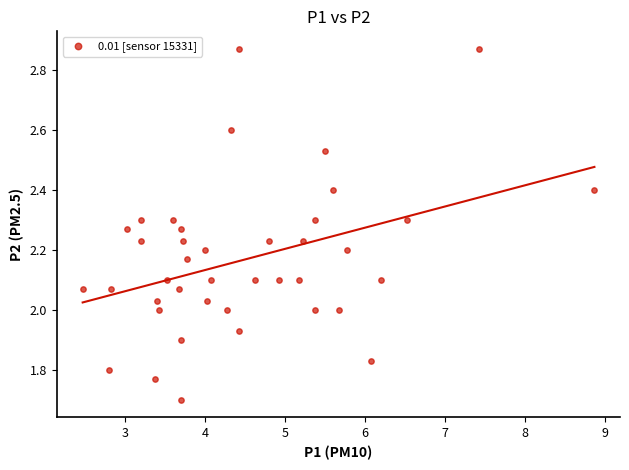

What is the range of X values (max minus min)?

6.4